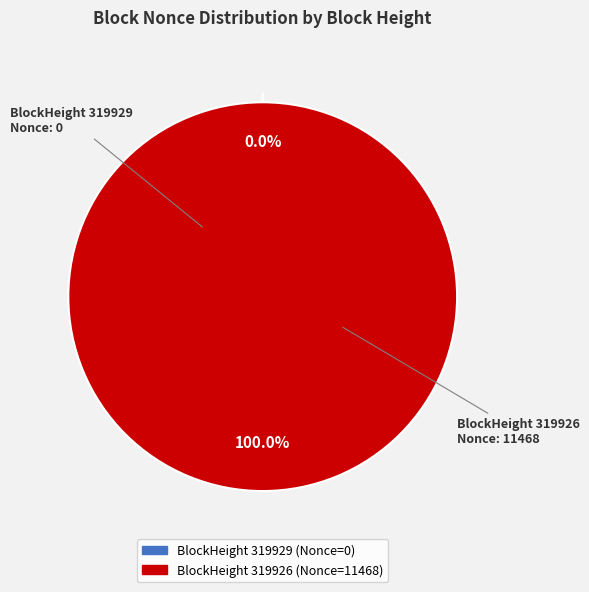

To the nearest percent, what is the average slice percentage?

50%